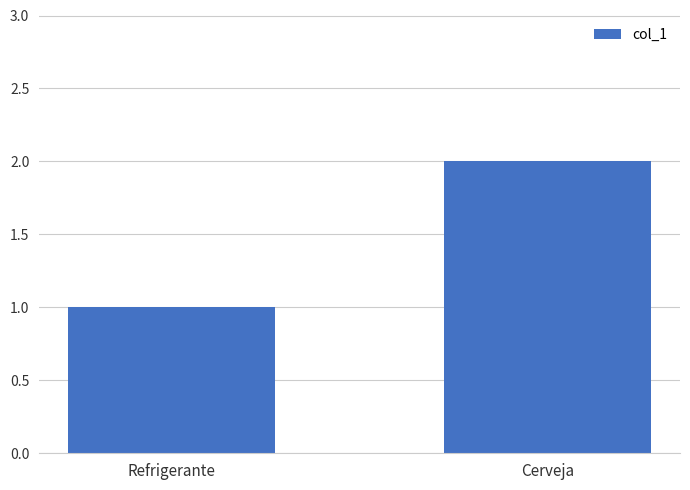

Rank the categories by value from lowest to highest.

Refrigerante, Cerveja